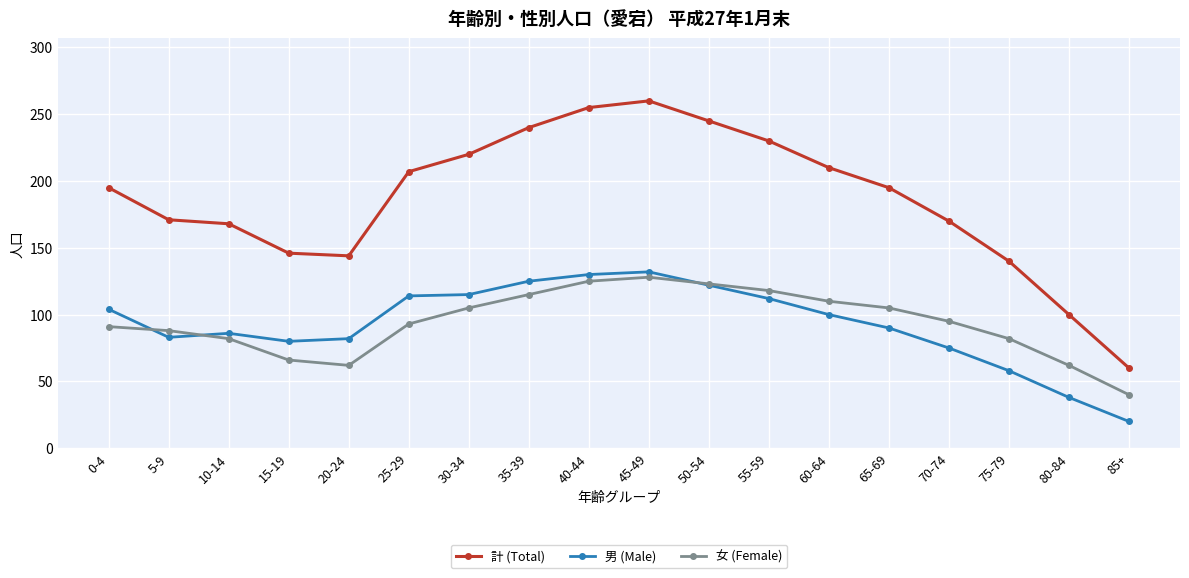

What is the spread (max minus min) of values at 0-4?

104